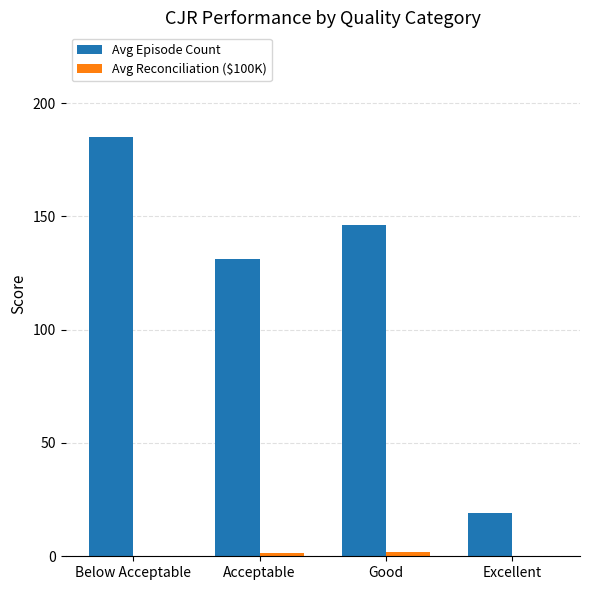

At which label is Avg Episode Count closest to 102?

Acceptable